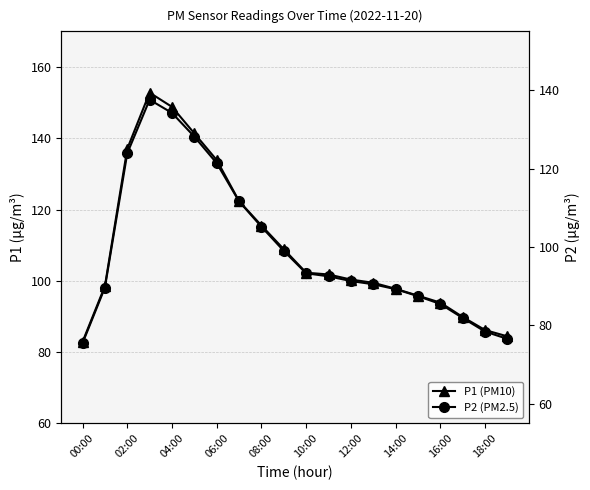

At how many categories does at least one series exceed 147?

2